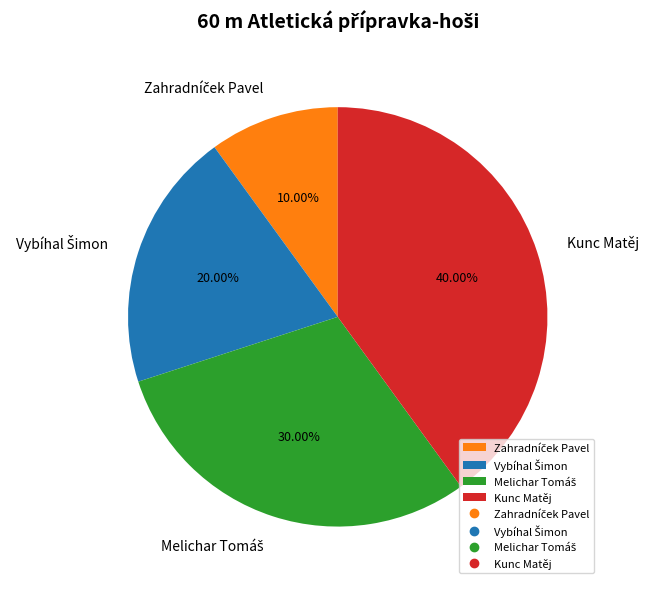

How many segments does this pie chart have?

4